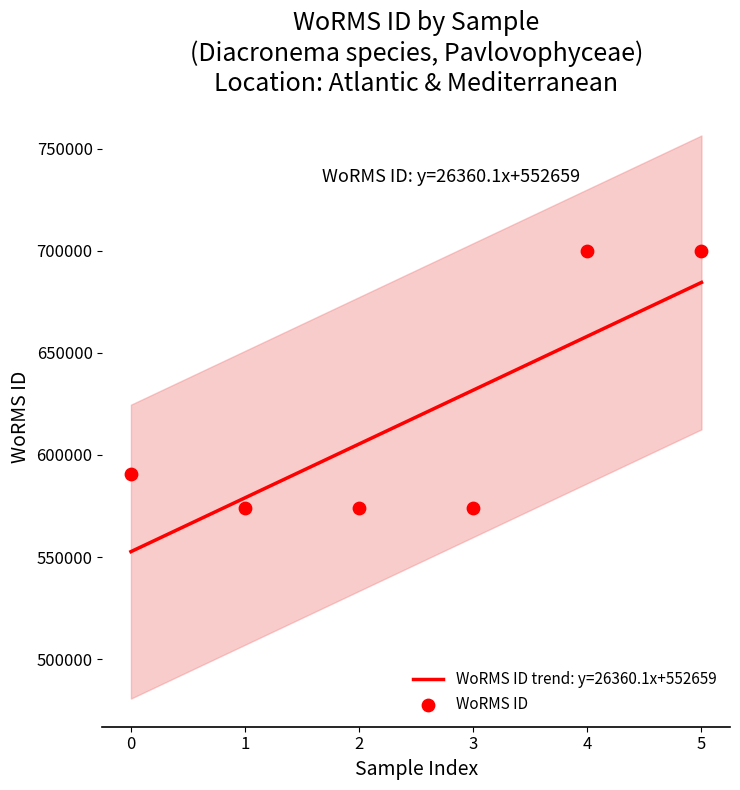

Which has a higher value, 0 or 4?

4